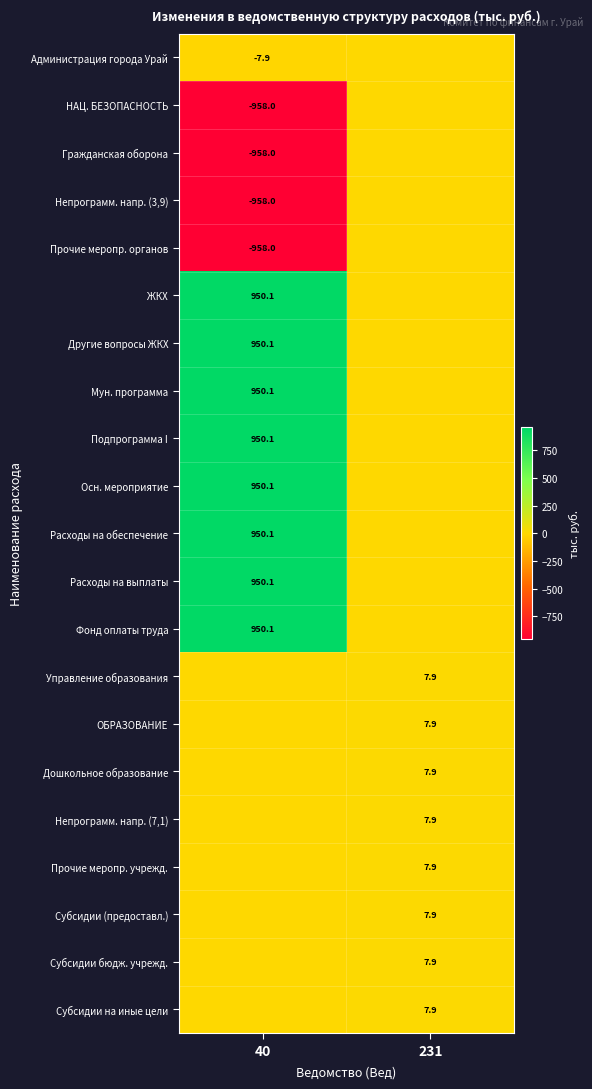

Between 231 and 40, which is larger?

231